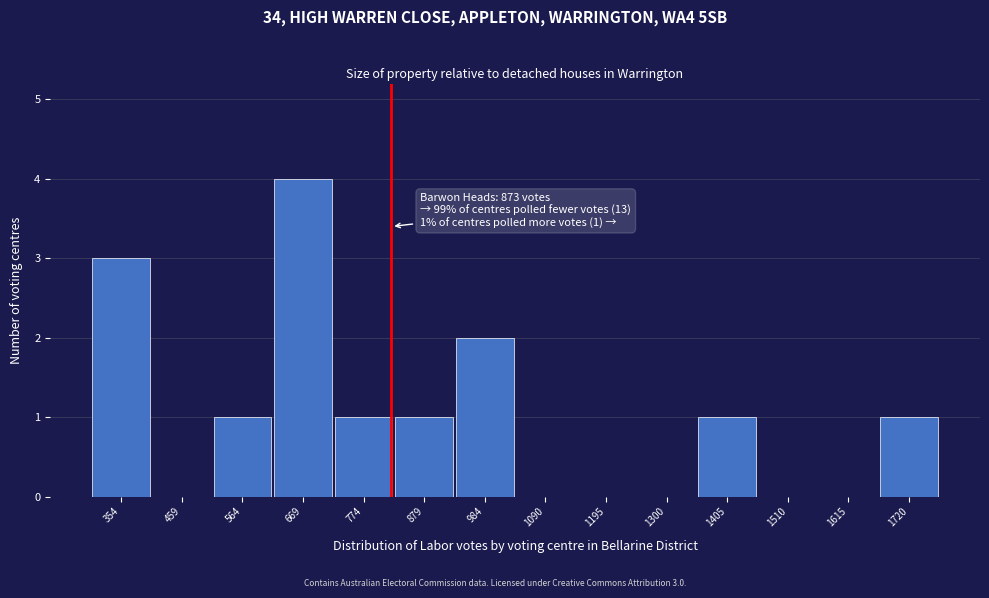

Reading right to left, extract all data points from this chart.

1720=1	1615=0	1510=0	1405=1	1300=0	1195=0	1090=0	984=2	879=1	774=1	669=4	564=1	459=0	354=3